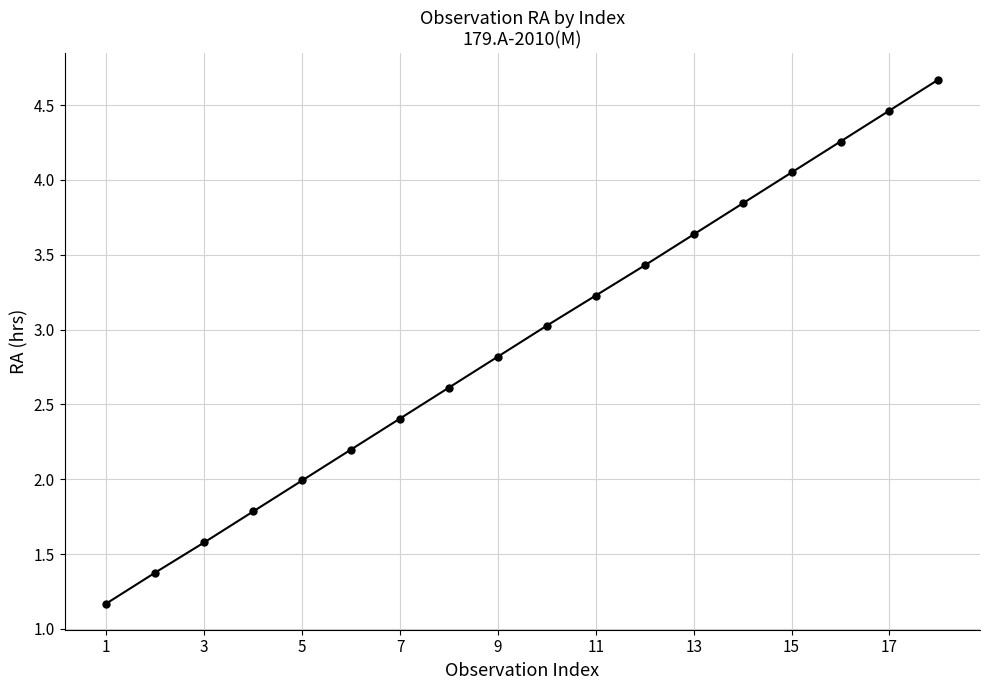

How many data points are less than 3?

9